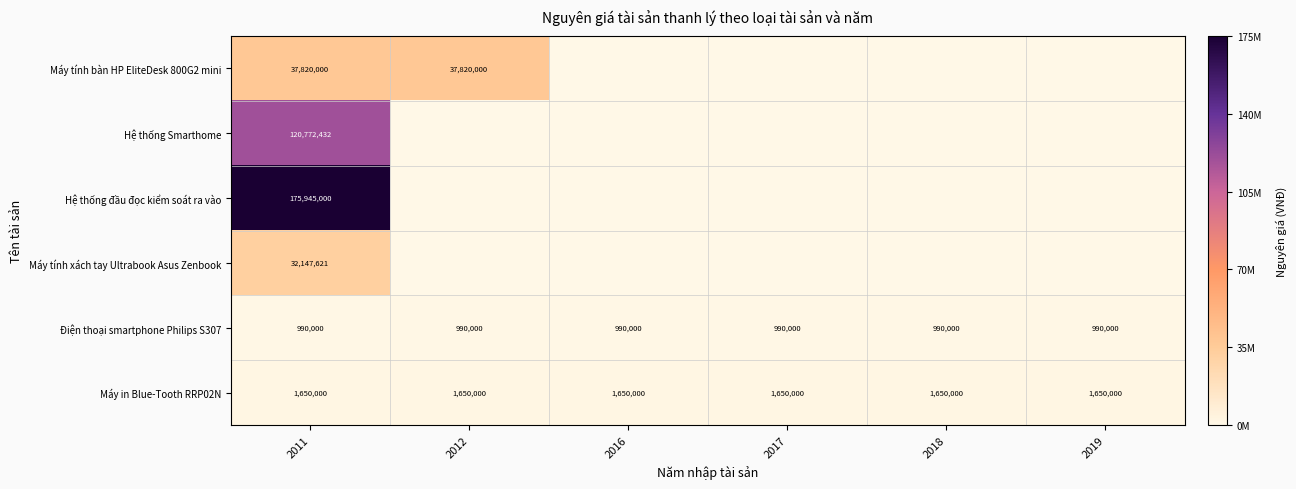

Which has a higher value, 2018 or 2019?

2018